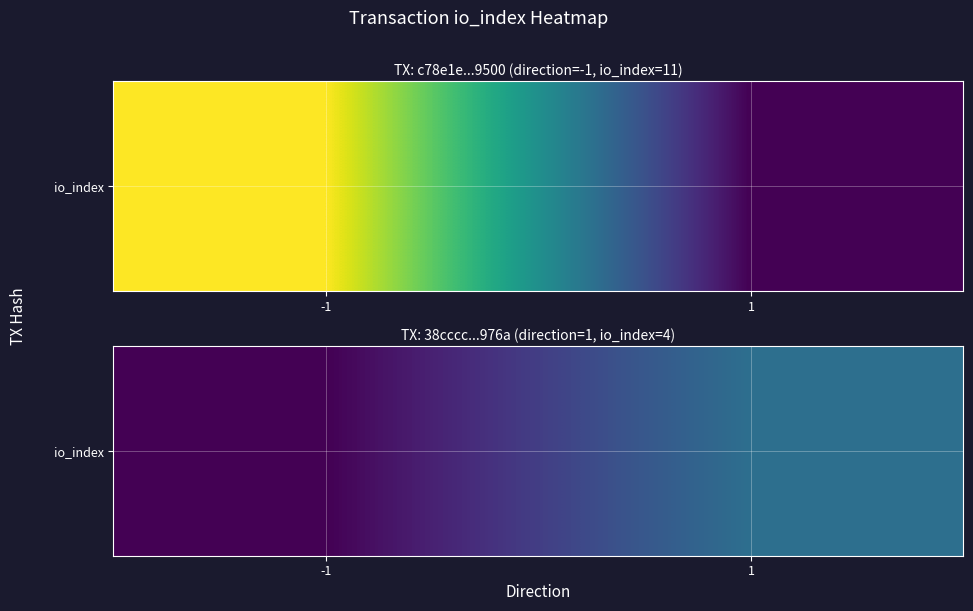

What is the sum of the values at -1 and 1?

4